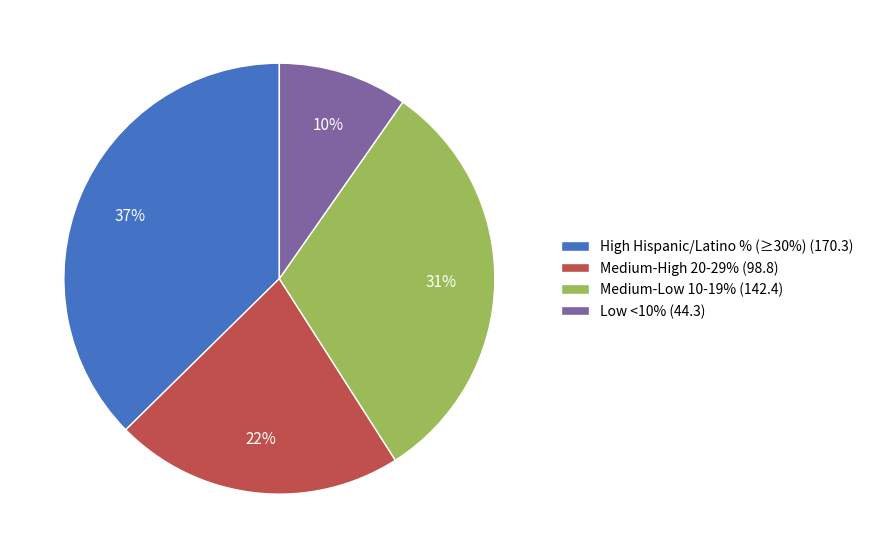

Is it true that Medium-Low 10-19% (142.4) is 45% of the pie?

False